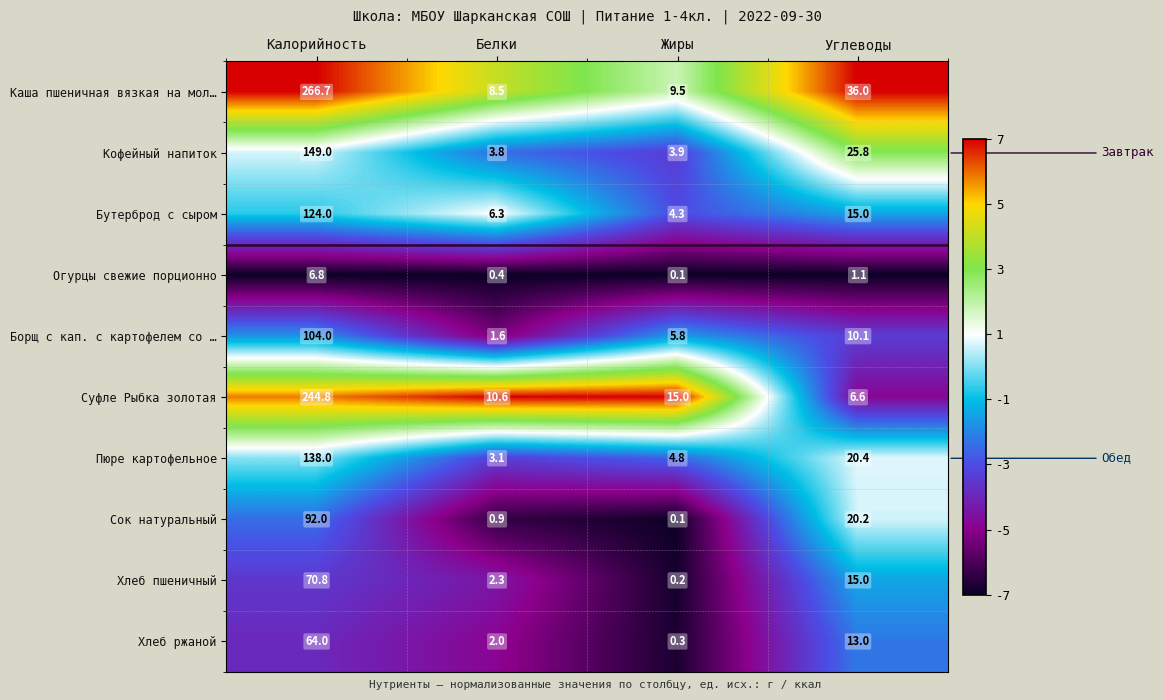

What is the total value across all series at Жиры?

44.0